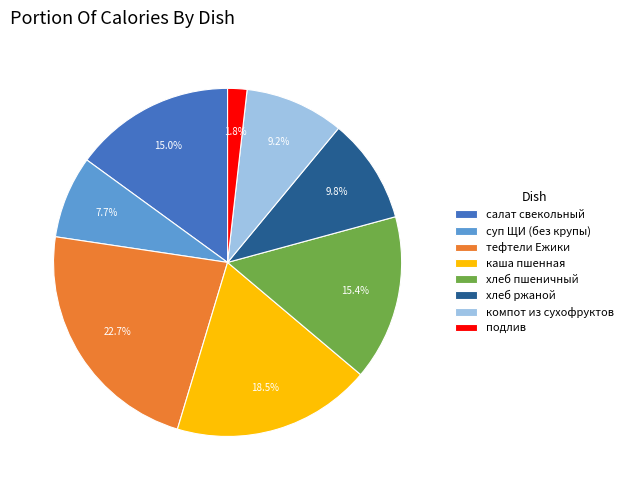

Approximately how many times larger is the value at хлеб ржаной compared to хлеб пшеничный?

0.6